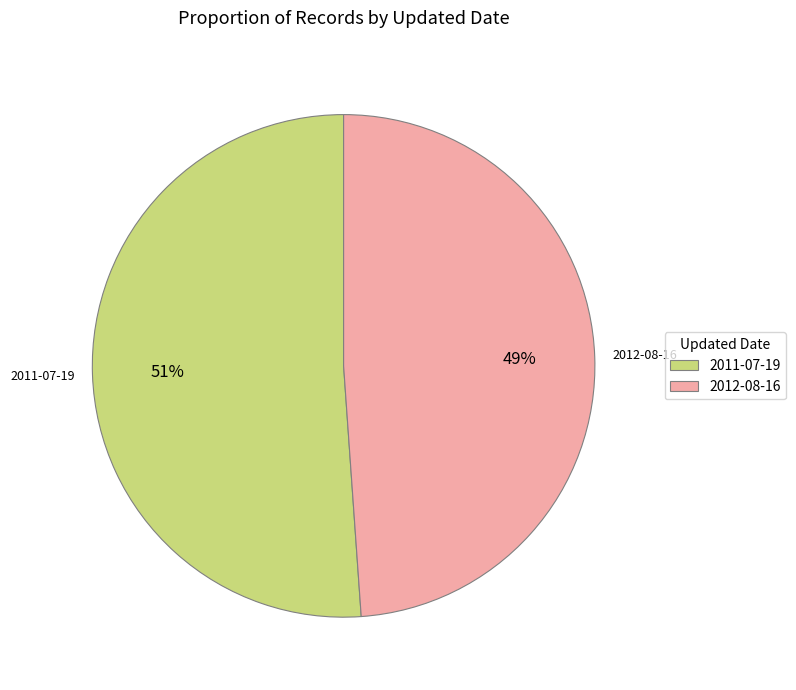

To the nearest percent, what percentage of the pie is 2012-08-16?

49%